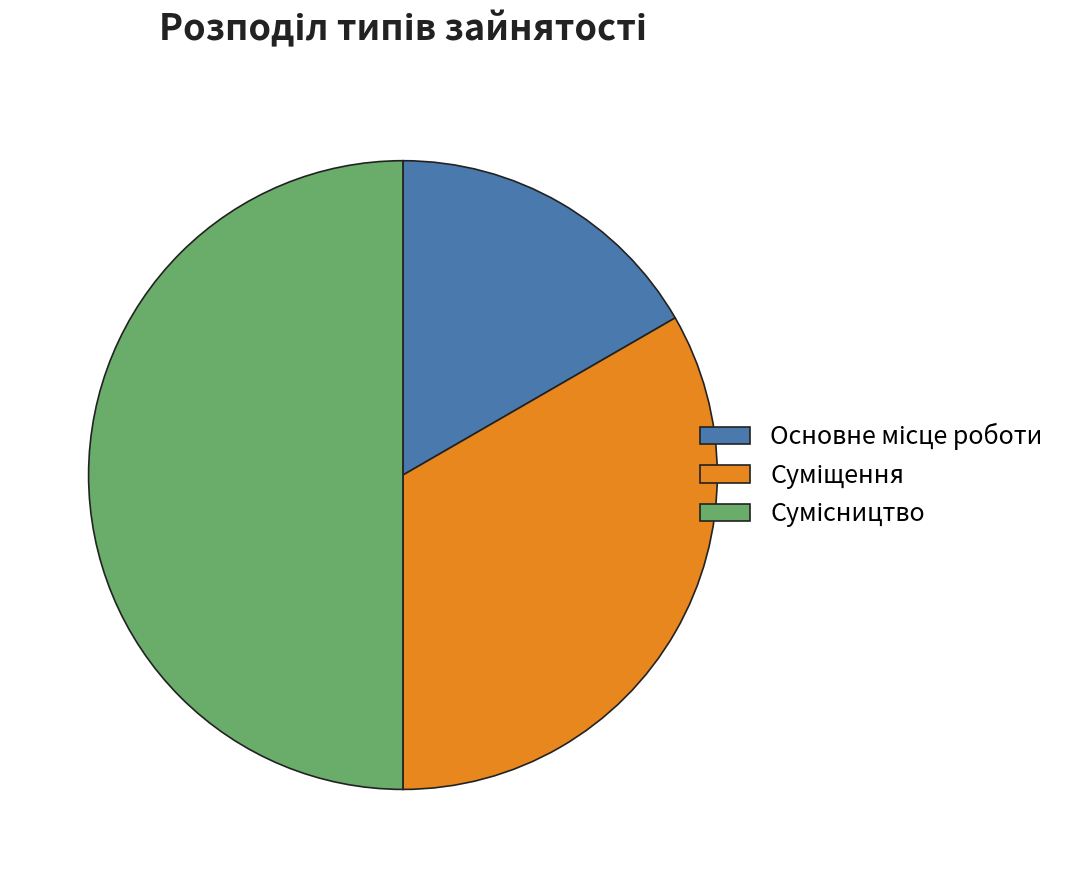

Which category has the biggest portion of the pie?

Сумісництво